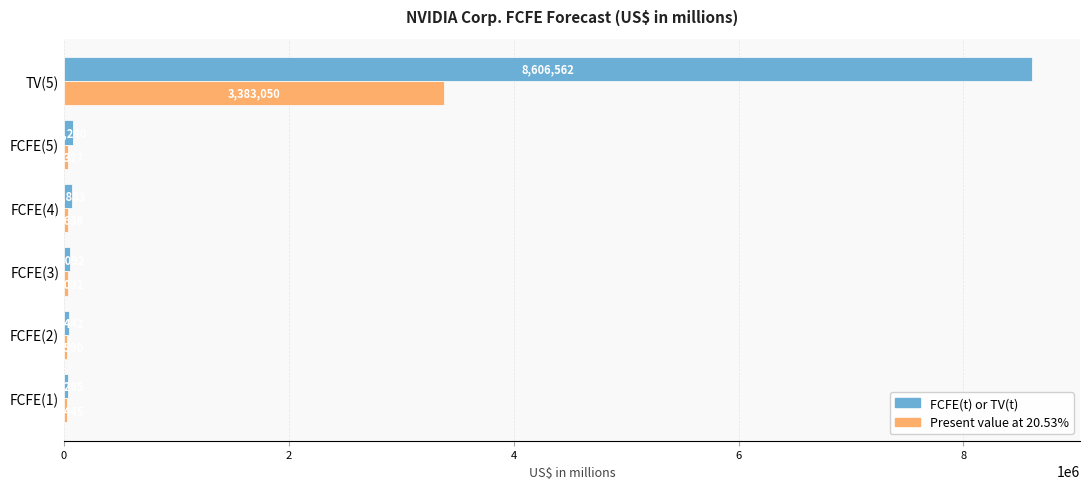

Where is FCFE(t) or TV(t) nearest to the value 4320423?

FCFE(5)